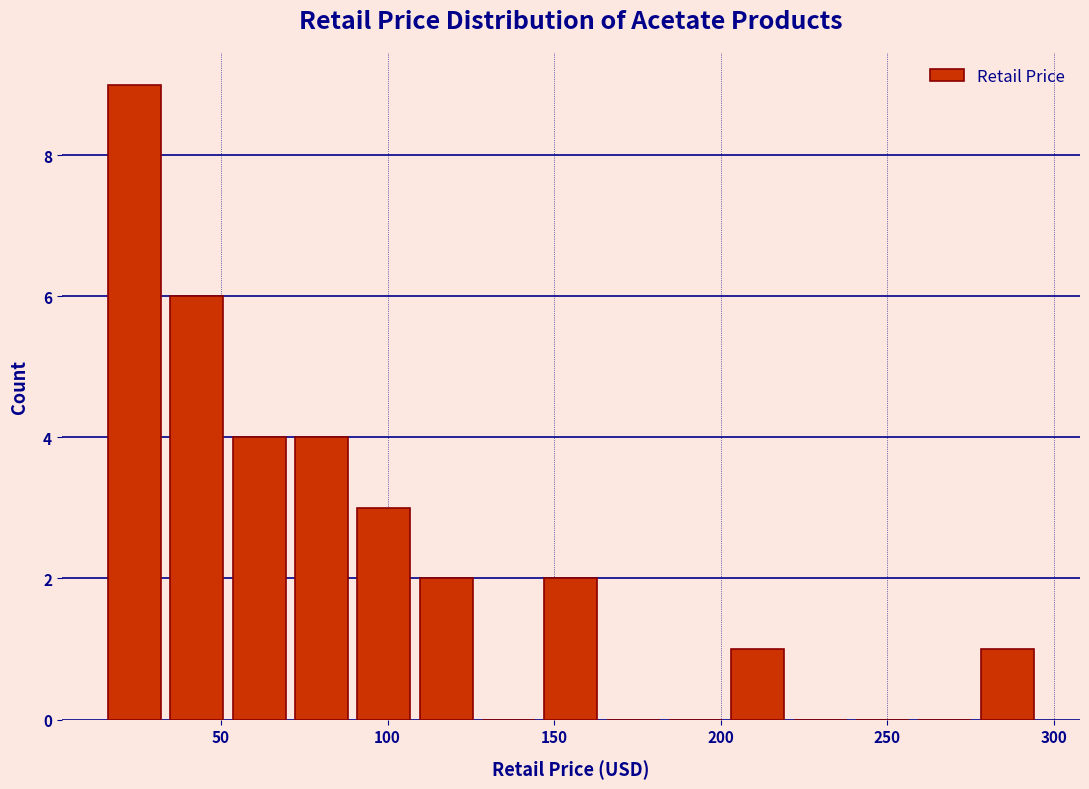

Around what value on the x-axis is the tallest bar? Give the approximate position of its centre, as read against the axis.

25